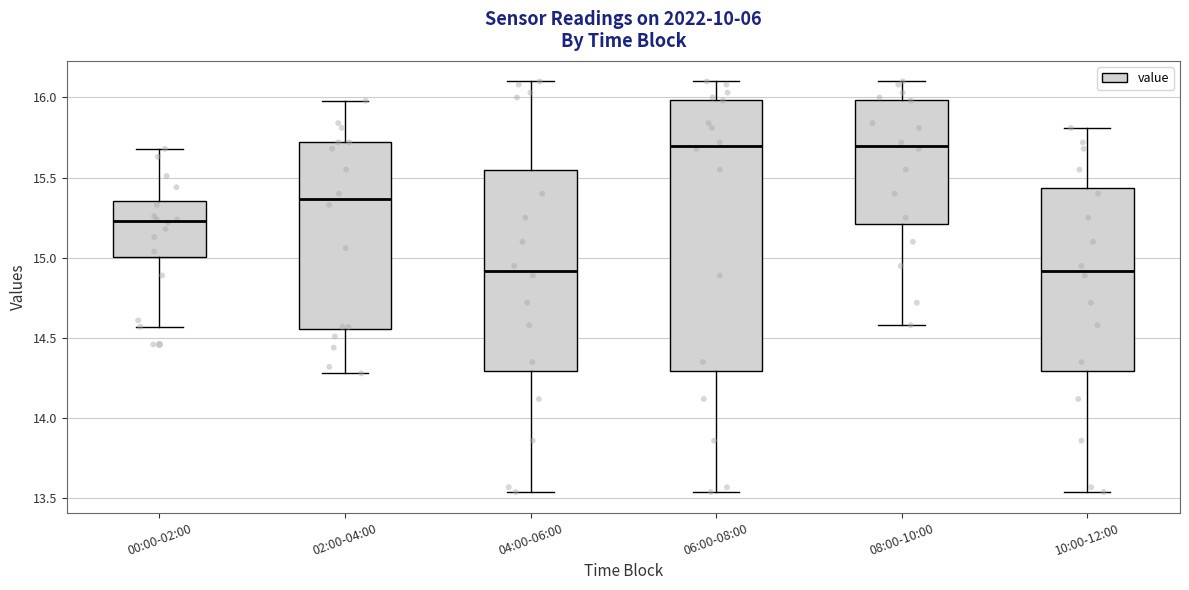

Reading left to right, transcribe this box plot: for each box, give where its median line is, the range the box spans, and where its two whiskers end, as read against the y-axis. The values are not printed on the chart, so give them approximately, as read against the axis.

00:00-02:00: median 15.25, box 15.00 to 15.35, whiskers 14.55 to 15.70
02:00-04:00: median 15.35, box 14.55 to 15.70, whiskers 14.30 to 16.00
04:00-06:00: median 14.90, box 14.30 to 15.55, whiskers 13.55 to 16.10
06:00-08:00: median 15.70, box 14.30 to 16.00, whiskers 13.55 to 16.10
08:00-10:00: median 15.70, box 15.20 to 16.00, whiskers 14.60 to 16.10
10:00-12:00: median 14.90, box 14.30 to 15.45, whiskers 13.55 to 15.80